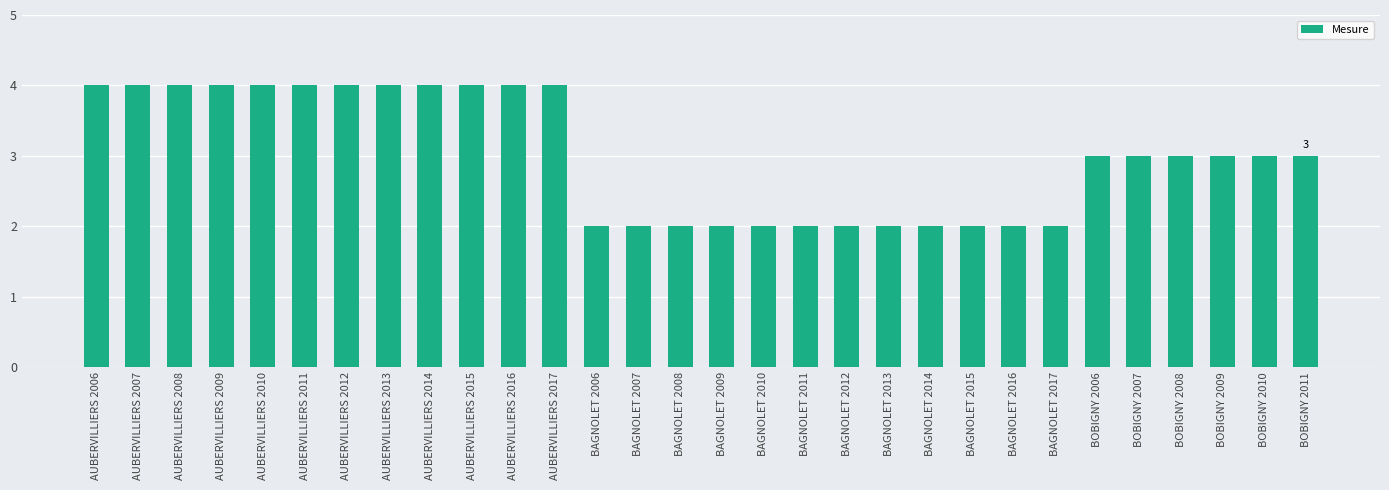

How many distinct data groups are displayed?

1